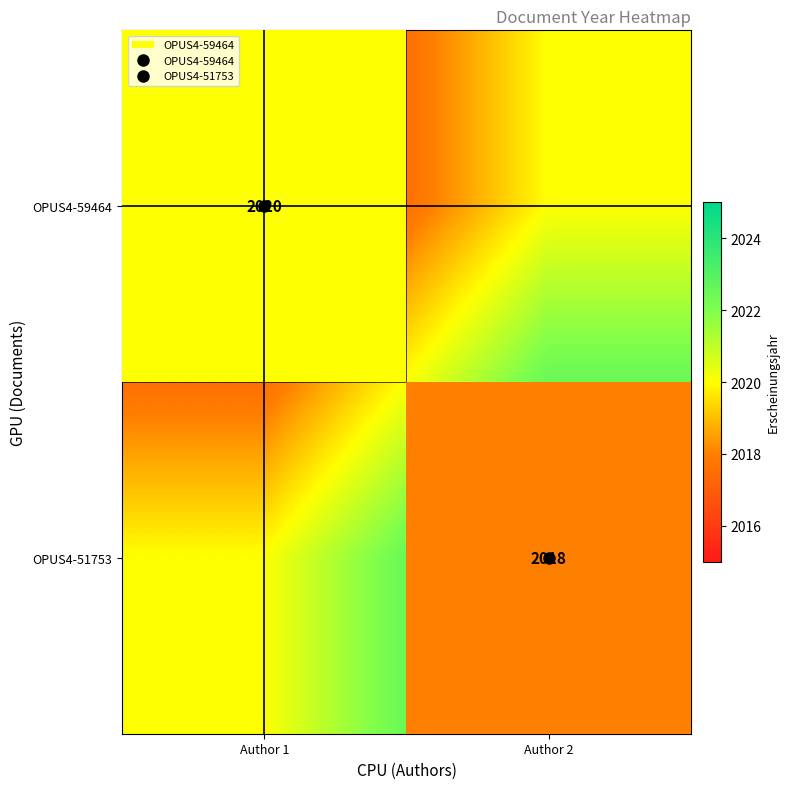

Is it true that OPUS4-51753 equals 0.3 at Author 2?

False